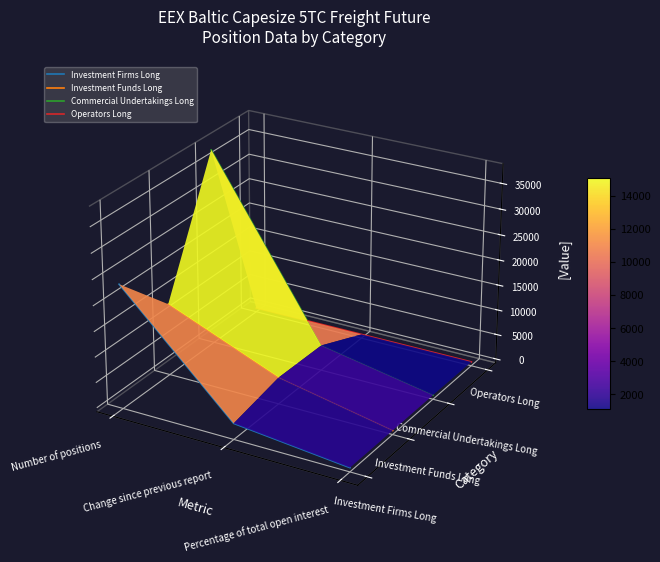

Does the chart display data point markers on the line(s)?

No